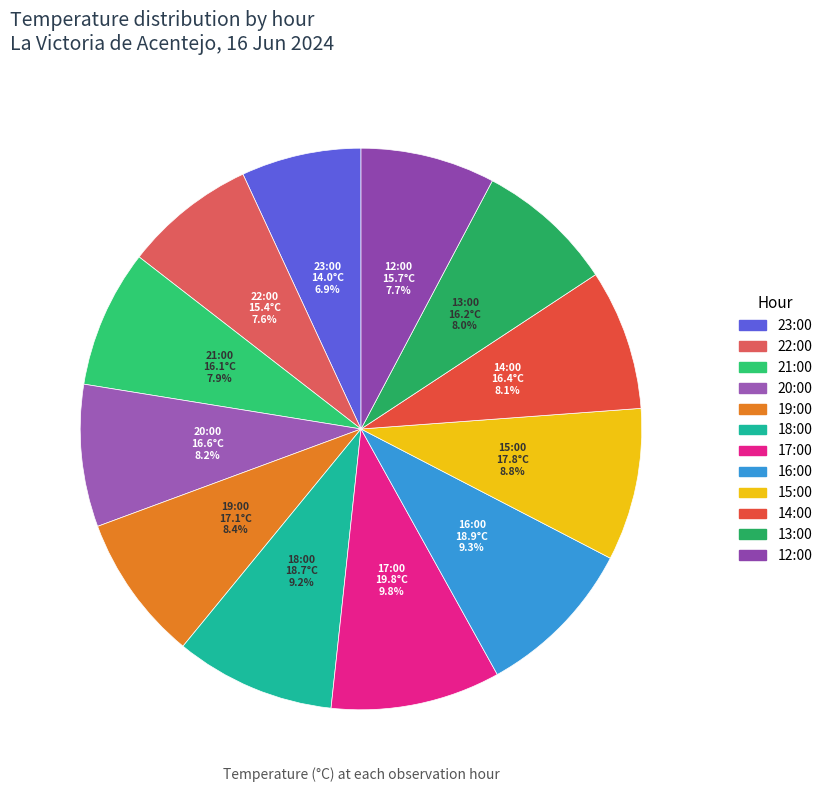

Which category has the smallest portion of the pie?

23:00